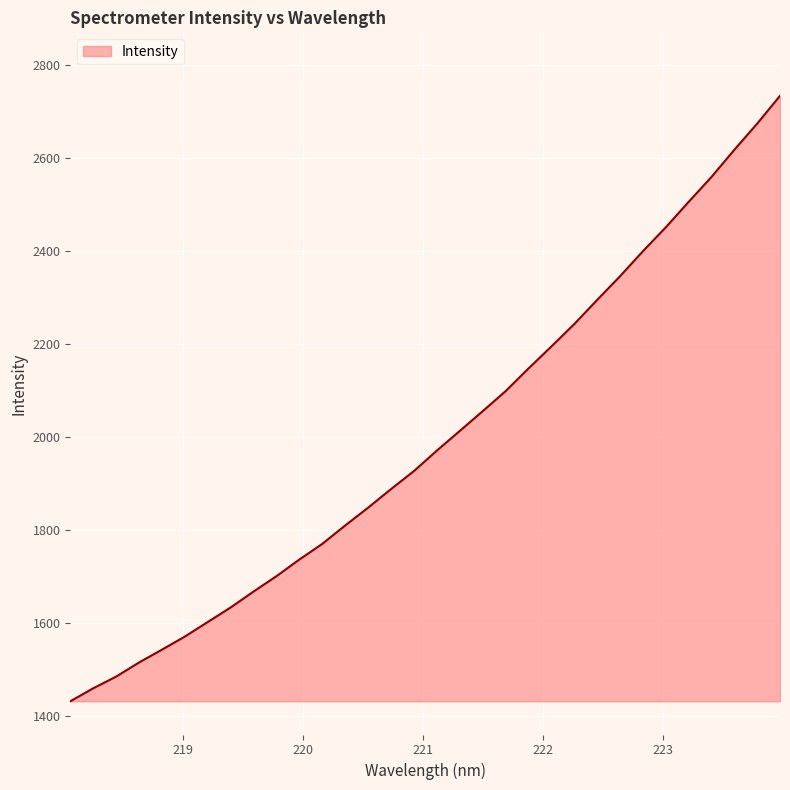

What is the greatest value displayed?

2734.6